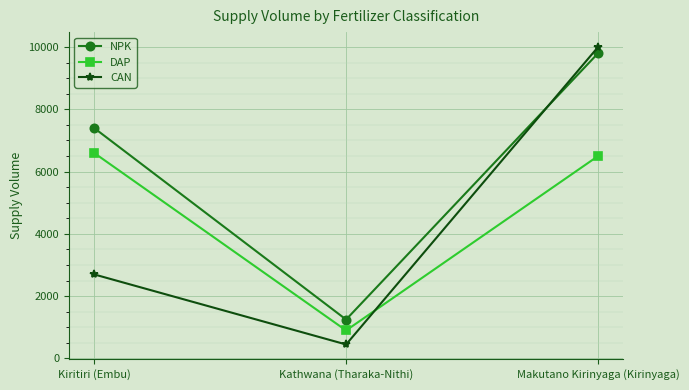

Reading right to left, list all the values displayed in this chart.

NPK: 9800	1250	7400
DAP: 6500	900	6600
CAN: 10000	450	2700